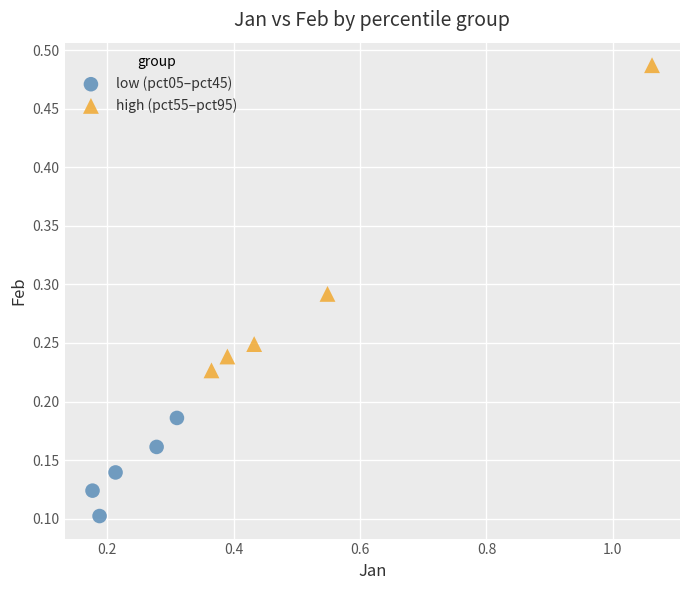

Which series contains the highest Y value?

high (pct55–pct95)